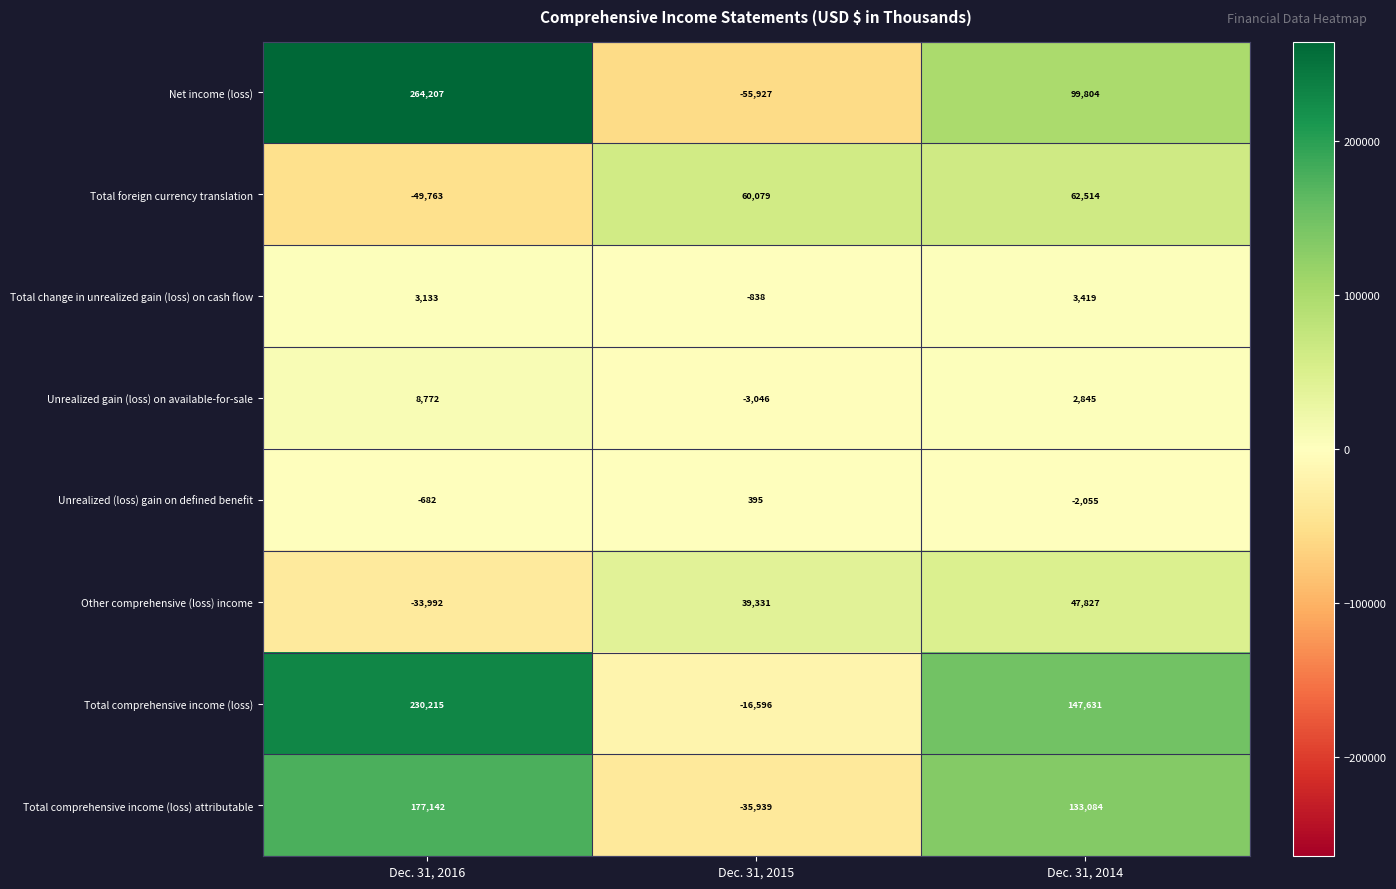

True or false: Total comprehensive income (loss) attributable has a value of 177142 at Dec. 31, 2016.

True